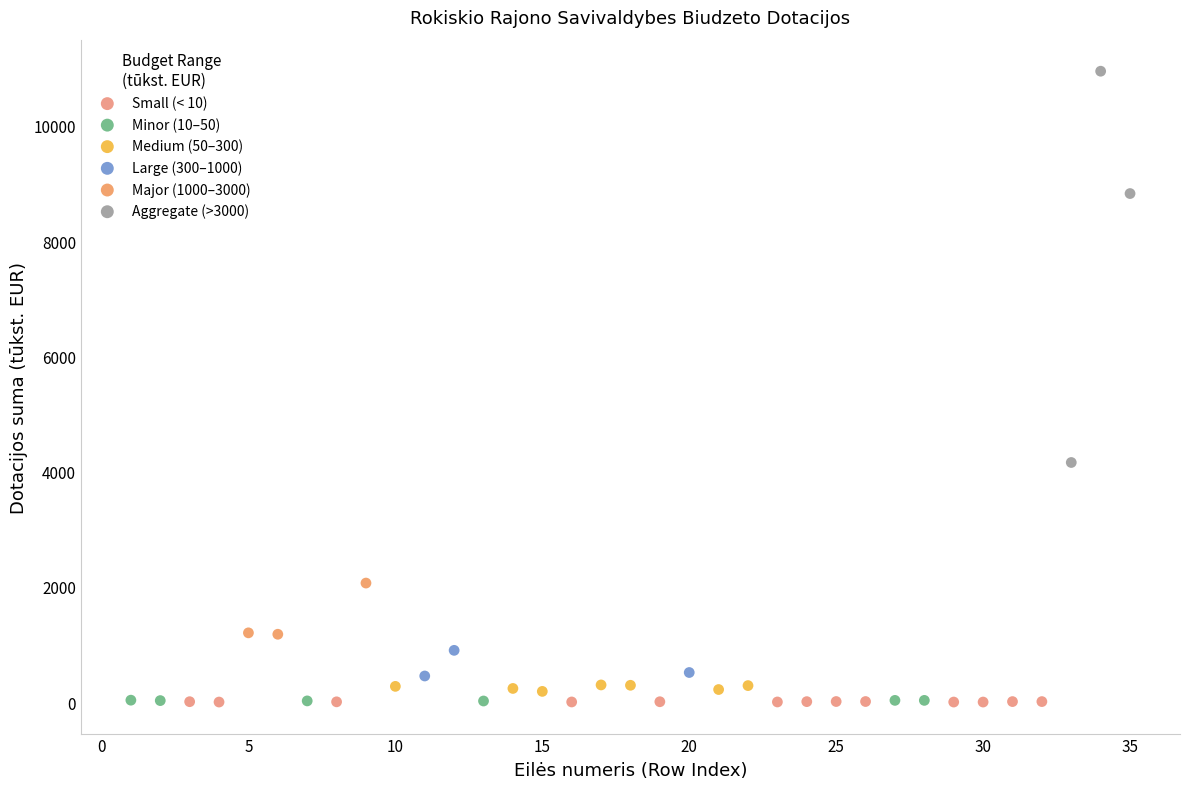

Which series reaches the maximum Y coordinate?

Aggregate (>3000)